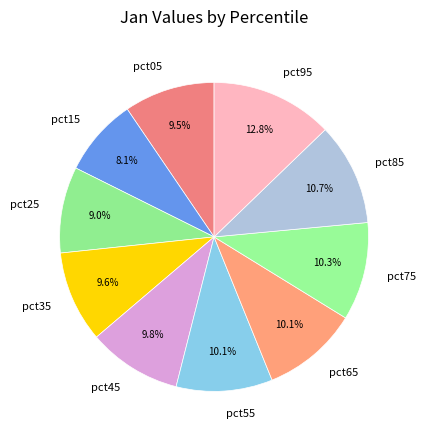

What percentage do pct25 and pct65 together represent?

19.1%